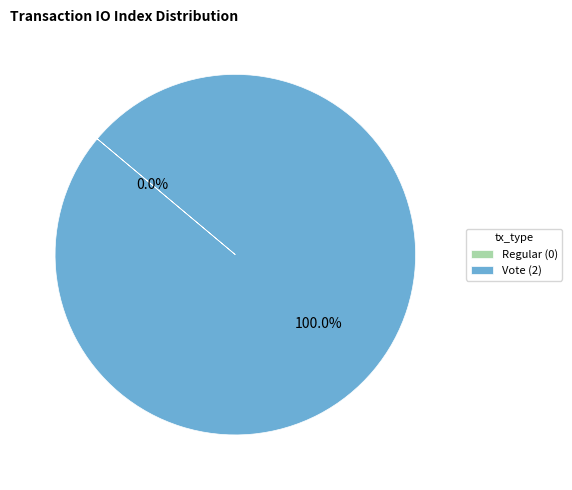

How much of the chart is everything except Regular?

100.0%